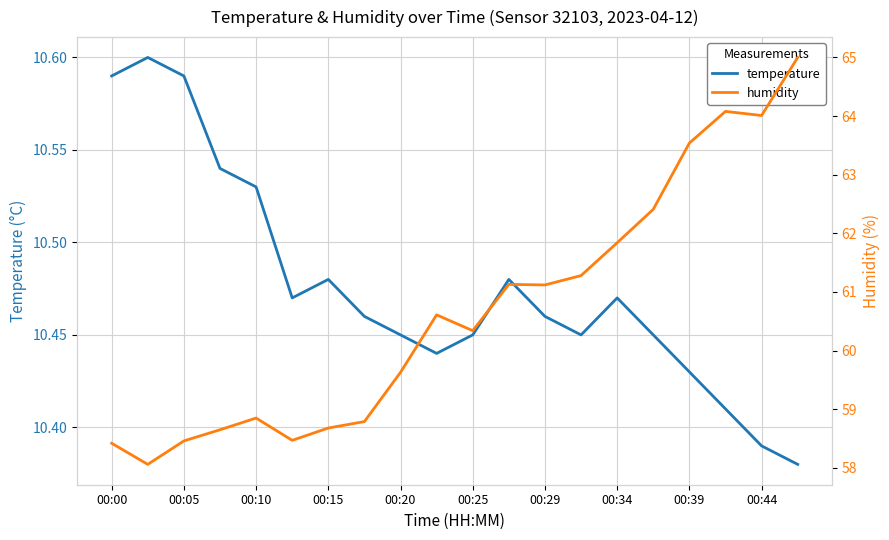

How many data points in humidity are less than 60?

9